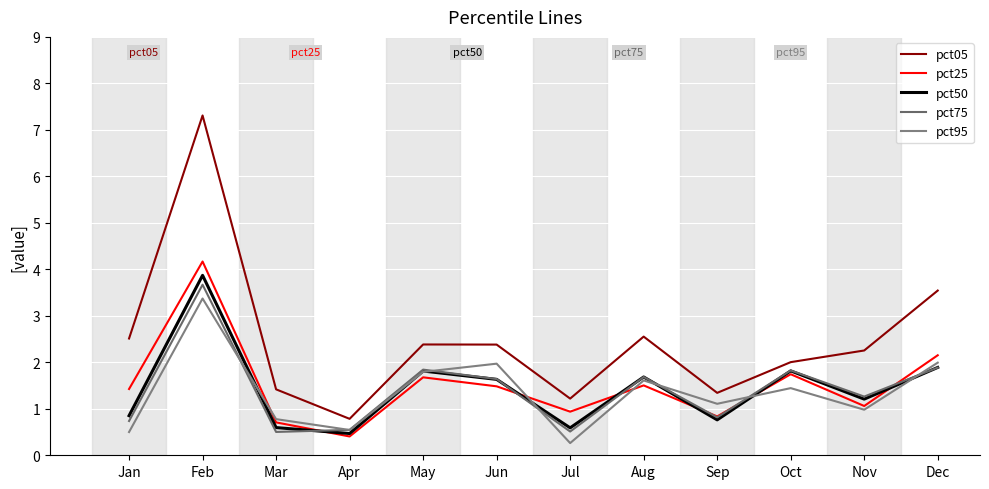

Reading left to right, transcribe all the data shown in this chart.

pct05: 2.5	7.3	1.4	0.8	2.4	2.4	1.2	2.6	1.3	2.0	2.3	3.5
pct25: 1.4	4.2	0.7	0.4	1.7	1.5	0.9	1.5	0.8	1.7	1.1	2.2
pct50: 0.9	3.9	0.6	0.5	1.8	1.6	0.6	1.7	0.8	1.8	1.2	1.9
pct75: 0.7	3.7	0.5	0.5	1.8	1.6	0.5	1.7	0.8	1.8	1.3	1.9
pct95: 0.5	3.4	0.8	0.5	1.8	2.0	0.3	1.6	1.1	1.4	1.0	2.0